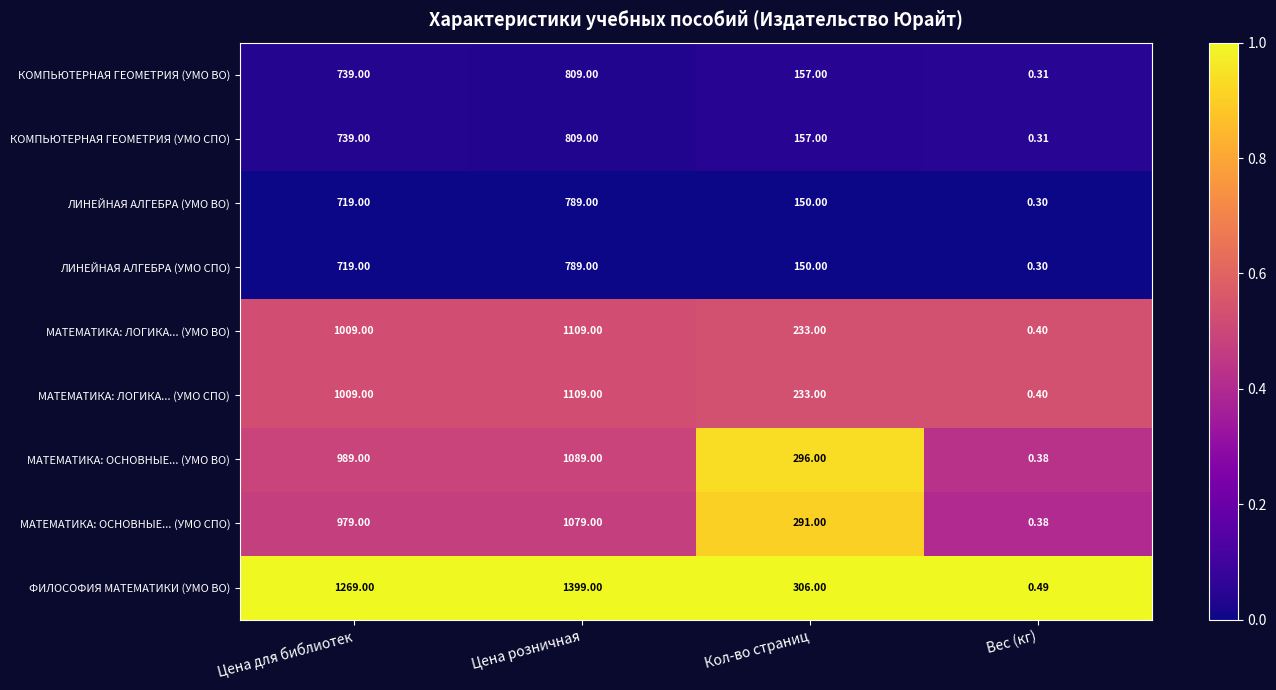

Between Цена розничная and Кол-во страниц, which series saw the biggest shift?

ФИЛОСОФИЯ МАТЕМАТИКИ (УМО ВО)